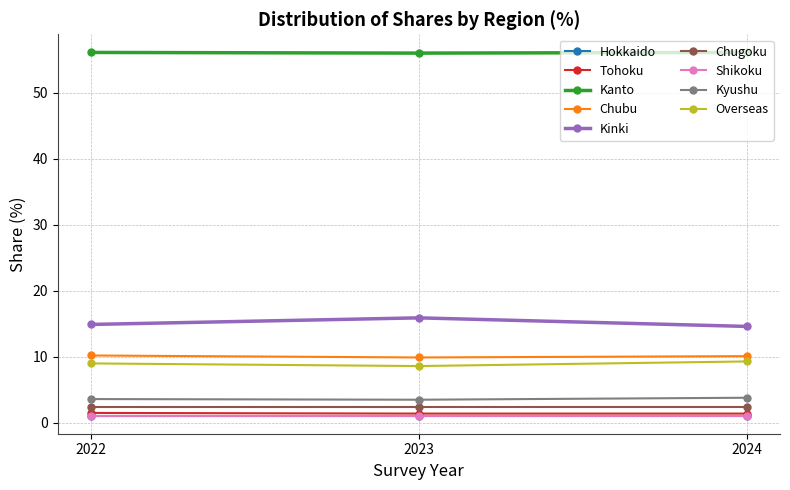

Does the chart have visible grid lines?

Yes